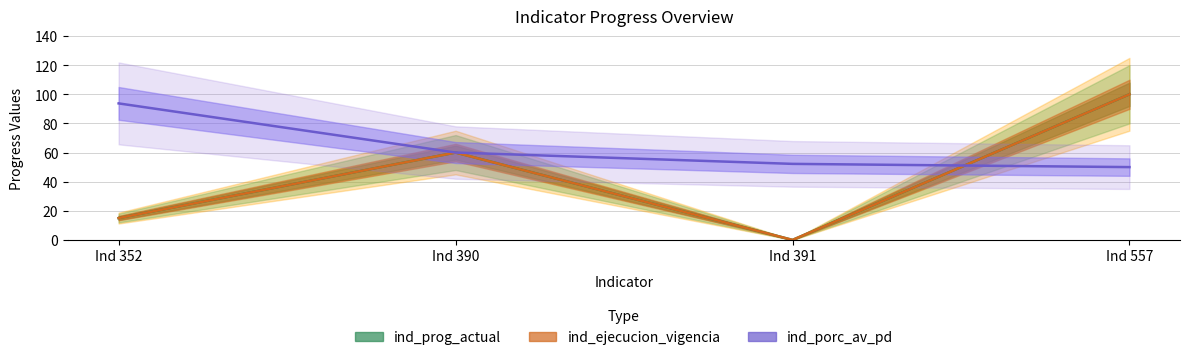

What is the total value across all series at Ind 391?

52.2